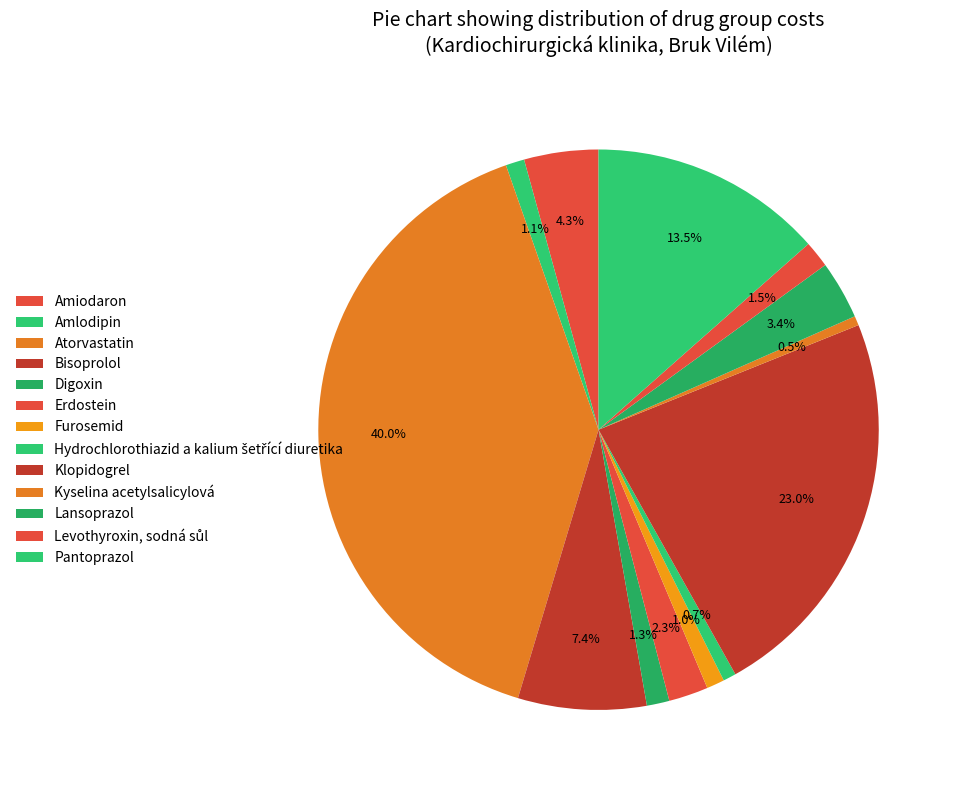

What is the change in value from Hydrochlorothiazid a kalium šetřící diuretika to Kyselina acetylsalicylová?

-11.5